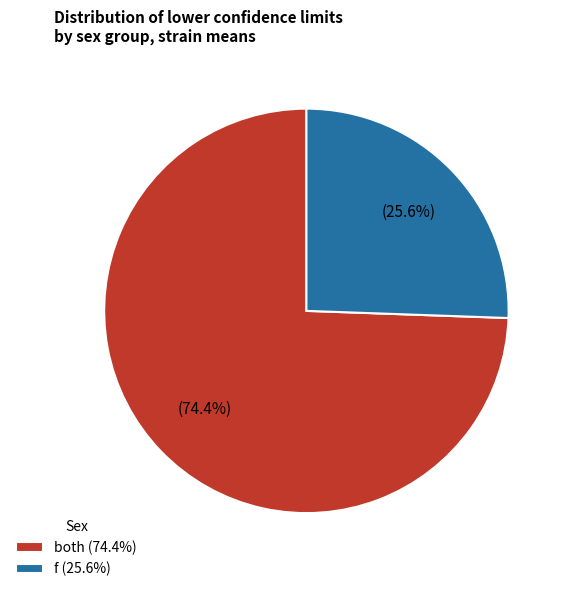

Which has a higher value, both (74.4%) or f (25.6%)?

both (74.4%)